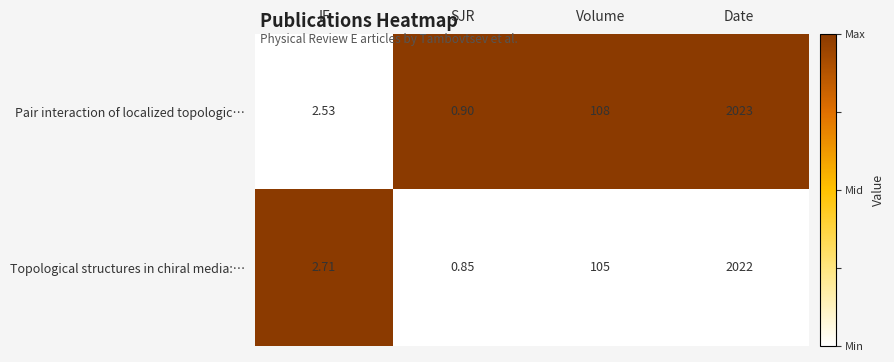

Rank the categories by Topological structures in chiral media:… value from highest to lowest.

Date, Volume, IF, SJR